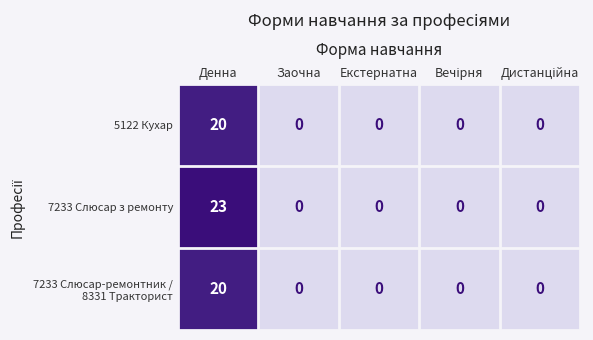

Is it true that 7233 Слюсар з ремонту equals -12 at Екстернатна?

False